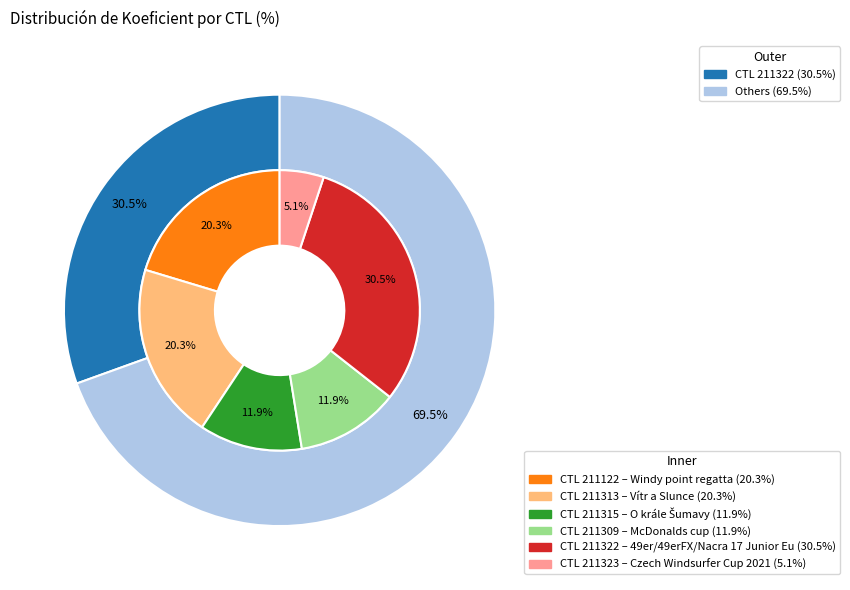

What is the change in value from 211122 to 211309?

-5